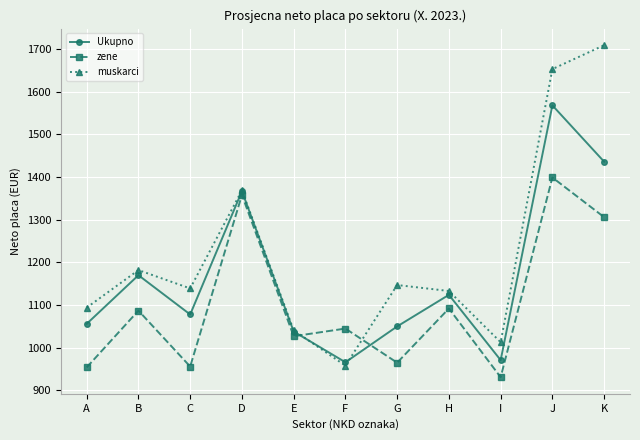

At which category does zene reach its first local peak?

B